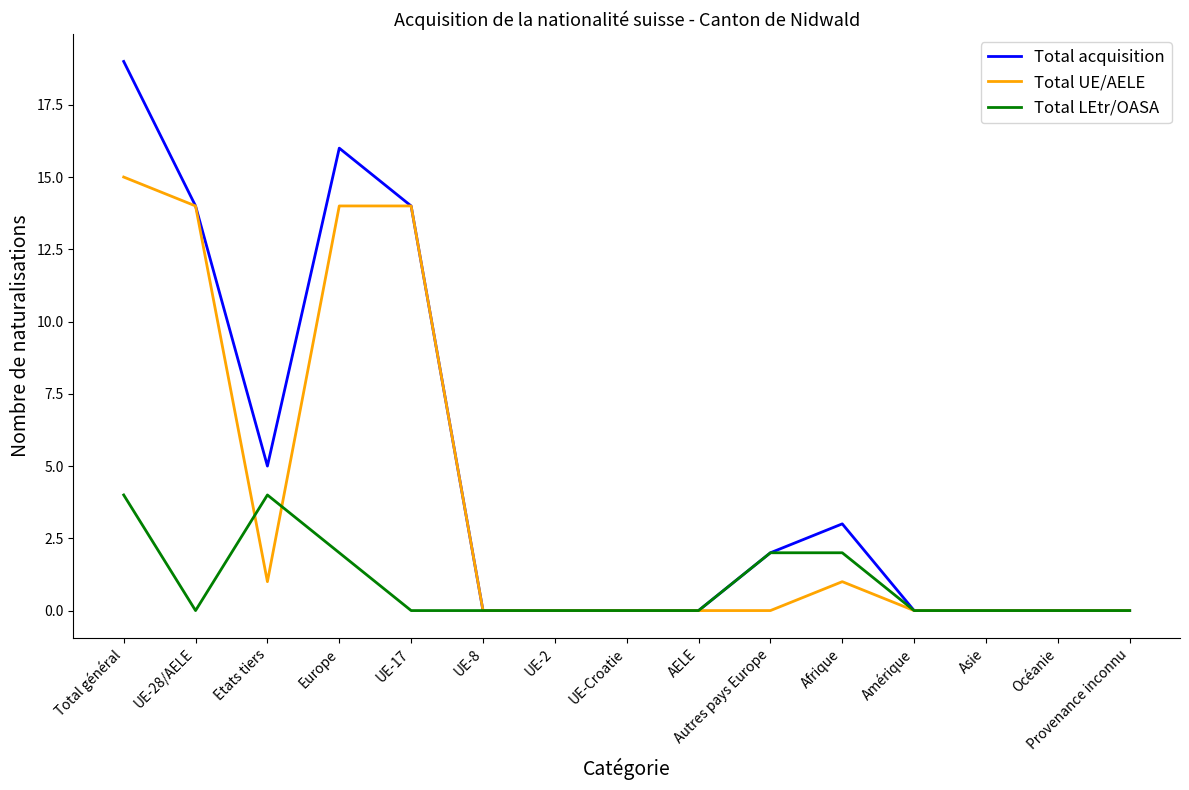

Between UE-8 and Afrique, which series saw the biggest shift?

Total acquisition